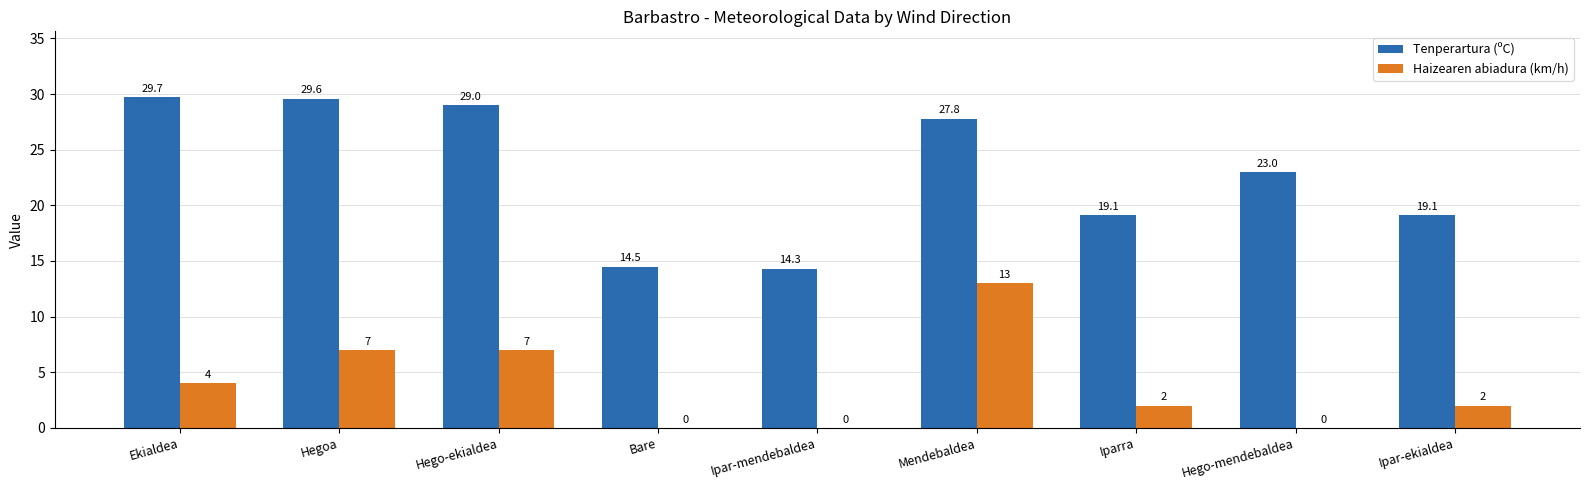

True or false: Haizearen abiadura (km/h) has a value of -7.1 at Bare.

False